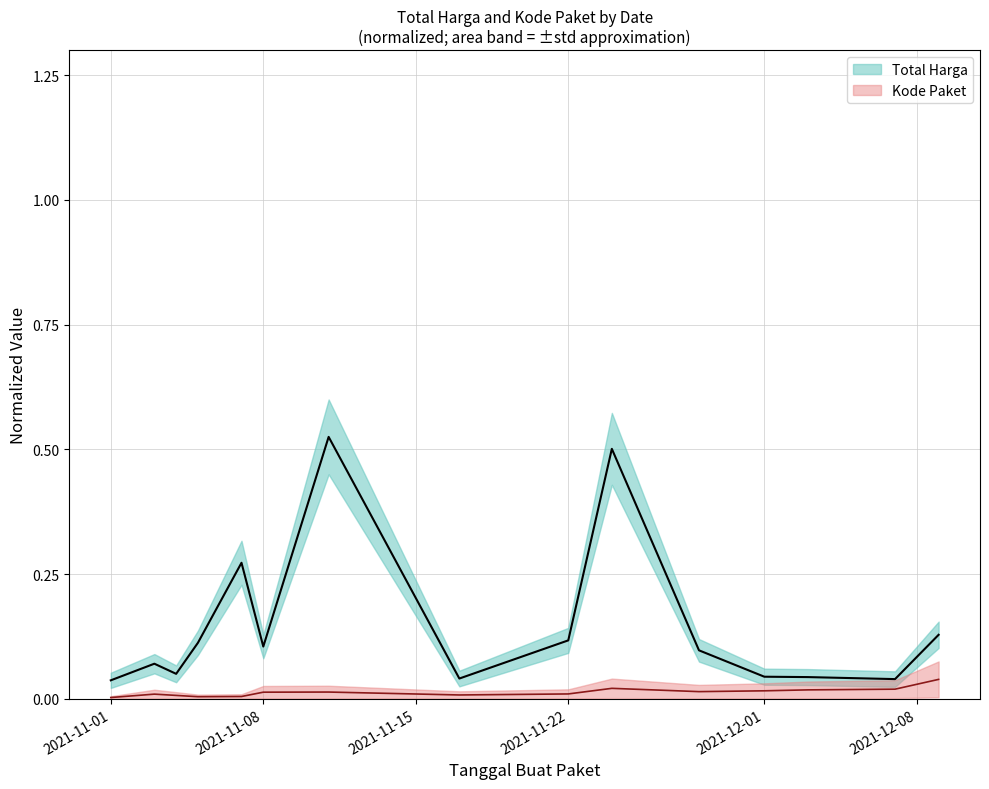

Between 2021-11-22 and 2021-11-24, which series saw the biggest shift?

Total Harga